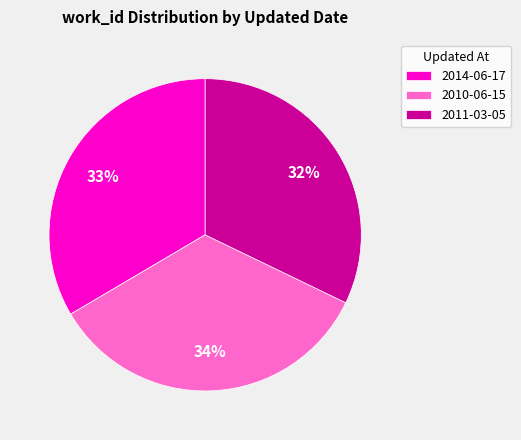

Which has a higher value, 2014-06-17 or 2011-03-05?

2014-06-17